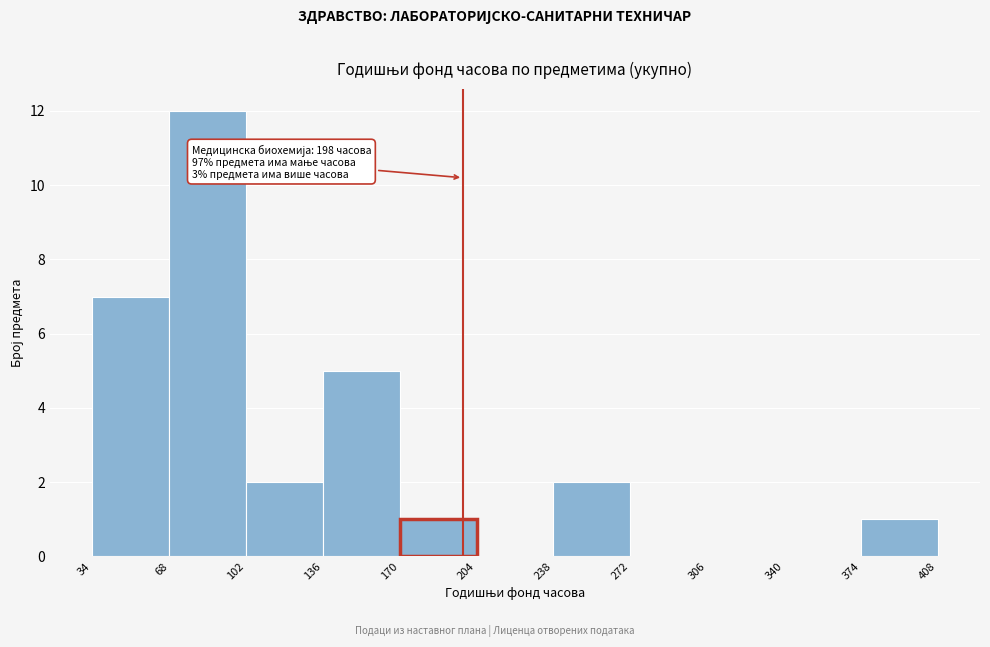

Which range on the x-axis has the tallest bar?

68 to 102